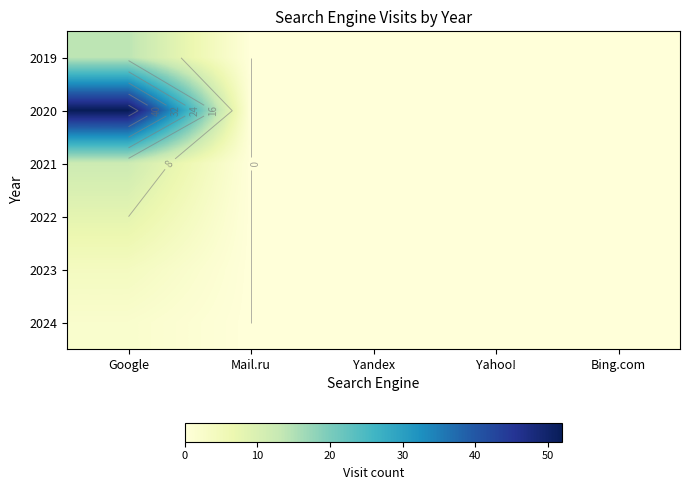

What is the difference between the maximum and minimum values in the 2019 series?

14